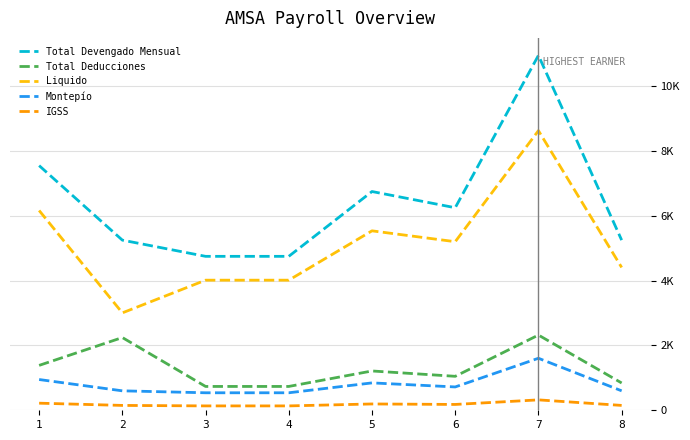

Does the chart have visible grid lines?

Yes